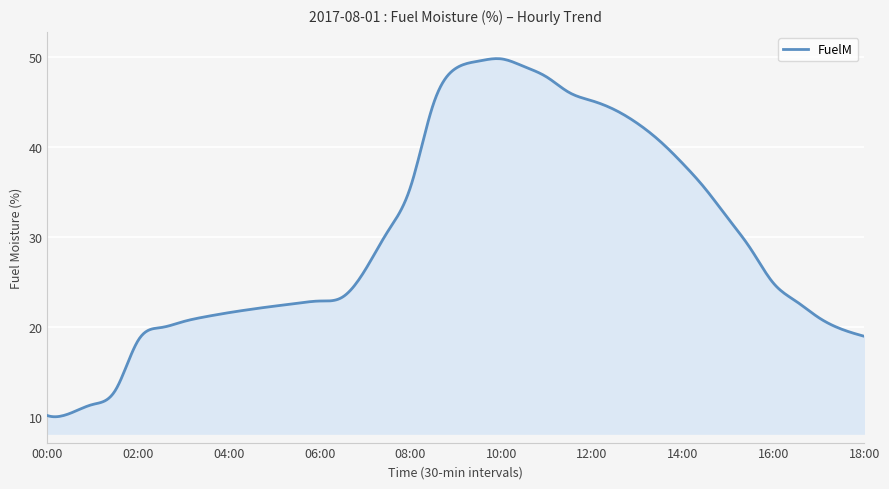

What is the difference between the maximum and minimum values?

39.8